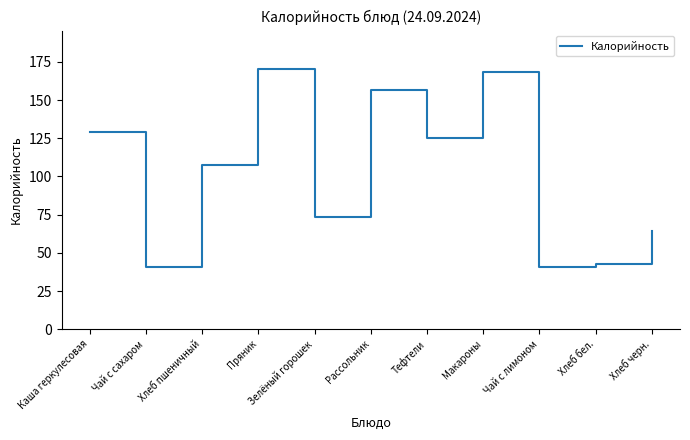

Which has a higher value, Хлеб черн. or Рассольник?

Рассольник